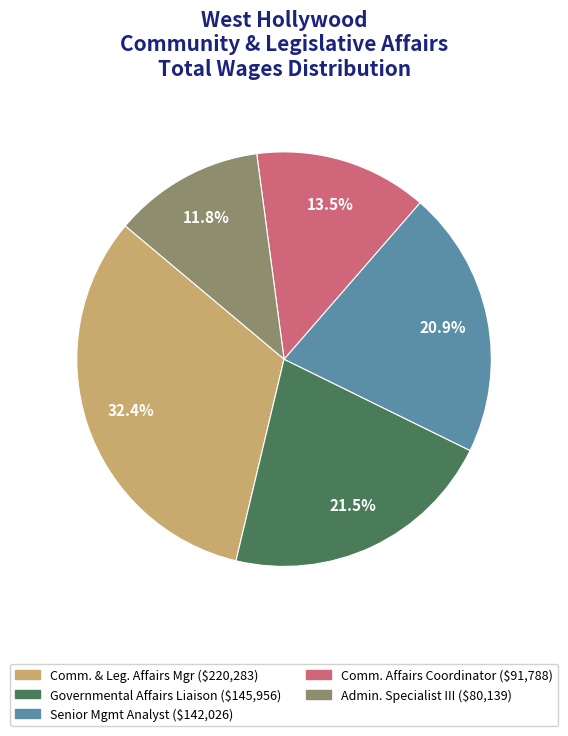

Is there a majority slice in this chart?

No